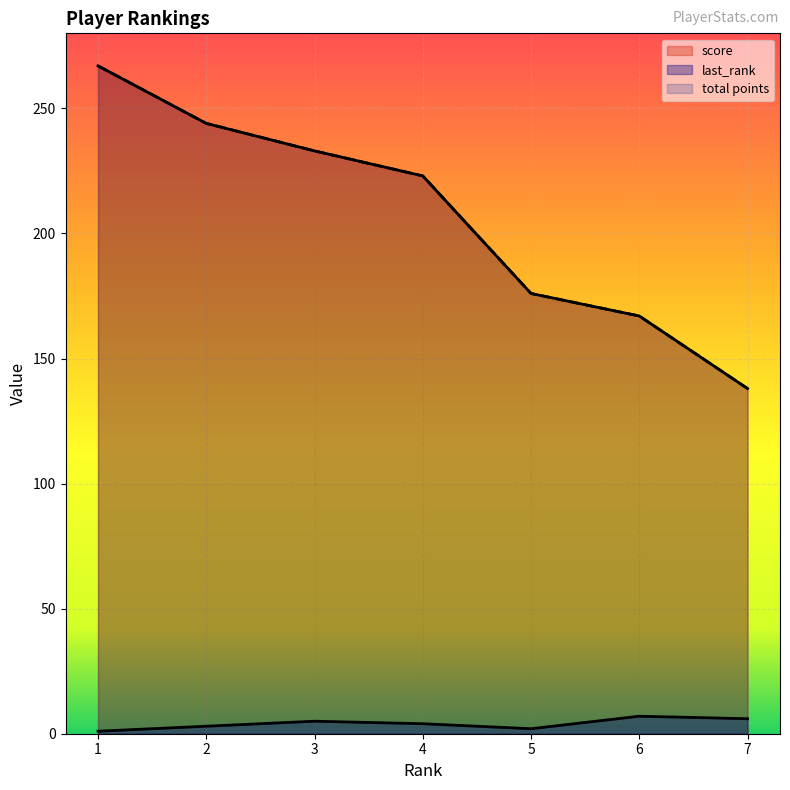

How many lines are shown in the chart?

3